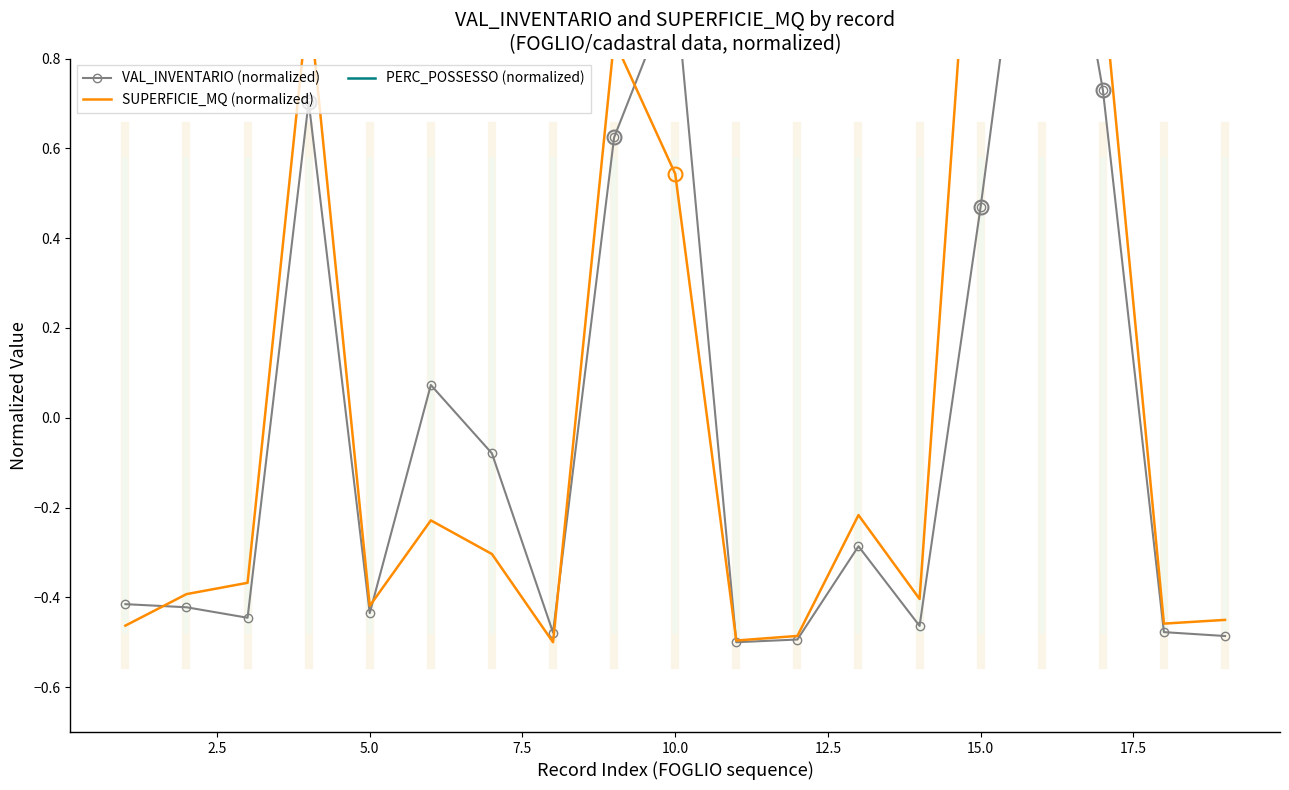

How many intersections are there between SUPERFICIE_MQ (normalized) and VAL_INVENTARIO (normalized)?

7